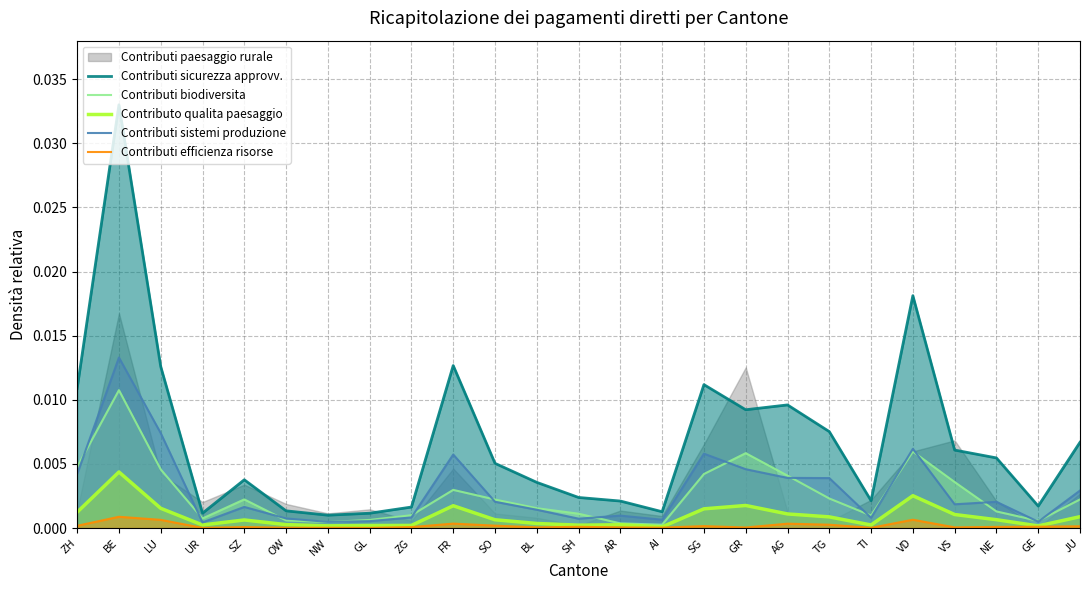

What position from the left is FR?

10